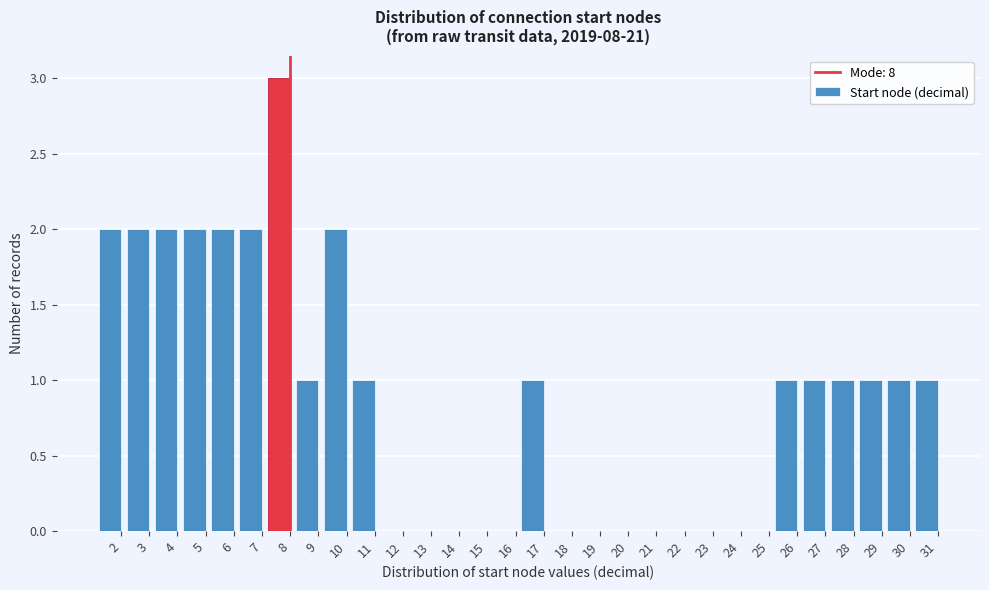

Reading left to right, list all the values displayed in this chart.

2=2	3=2	4=2	5=2	6=2	7=2	8=3	9=1	10=2	11=1	12=0	13=0	14=0	15=0	16=0	17=1	18=0	19=0	20=0	21=0	22=0	23=0	24=0	25=0	26=1	27=1	28=1	29=1	30=1	31=1